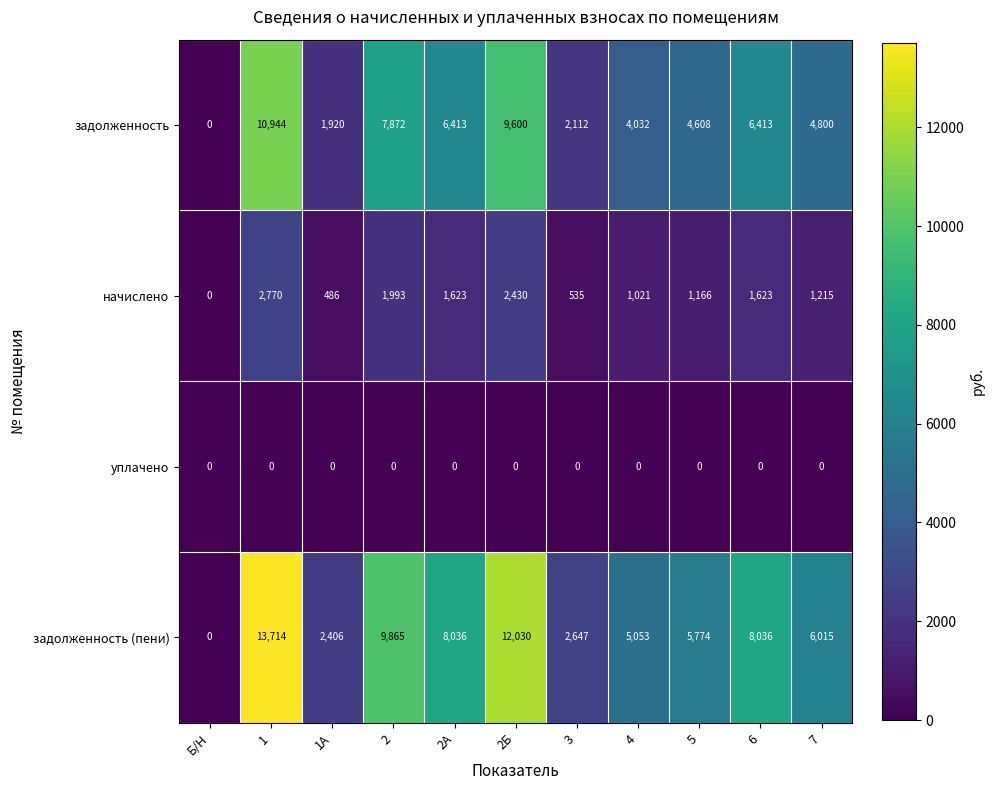

What is the greatest value displayed?

13714